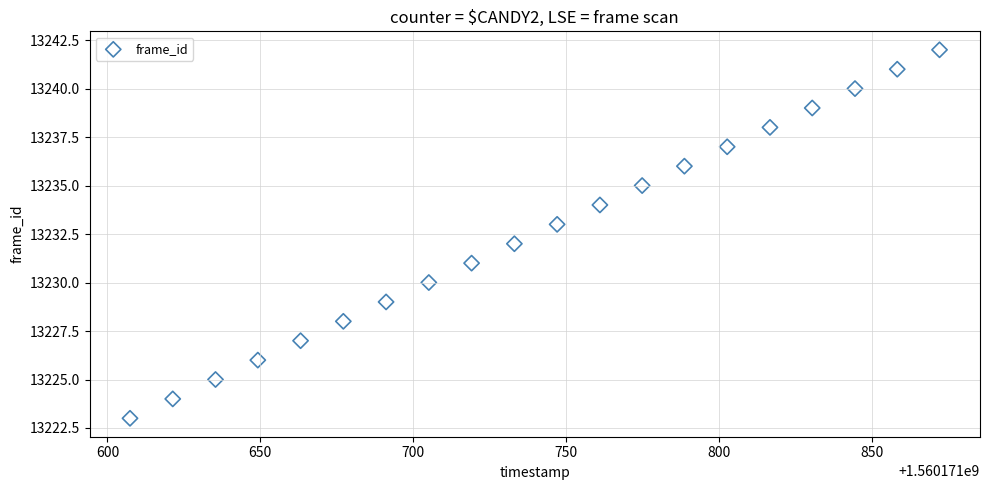

What is the range of Y values (max minus min)?

19